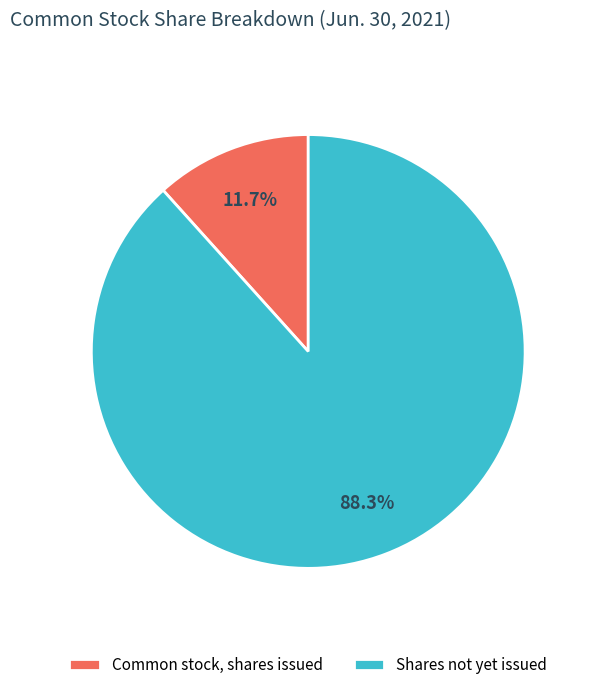

Count the number of slices in the pie.

2